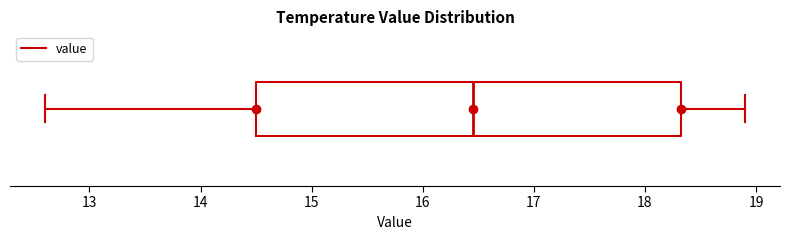

Where does the left whisker of the box end on the x-axis? The values are not printed on the chart, so give them approximately, as read against the axis.

12.6